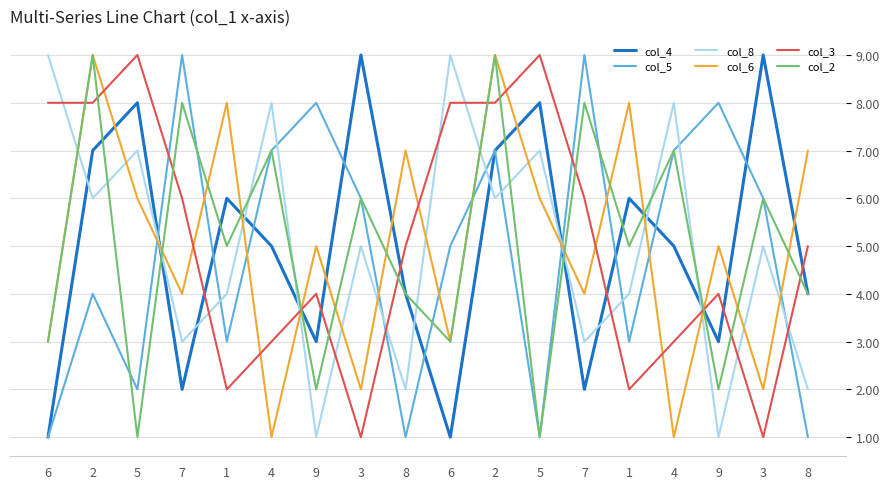

Does the chart display data point markers on the line(s)?

No